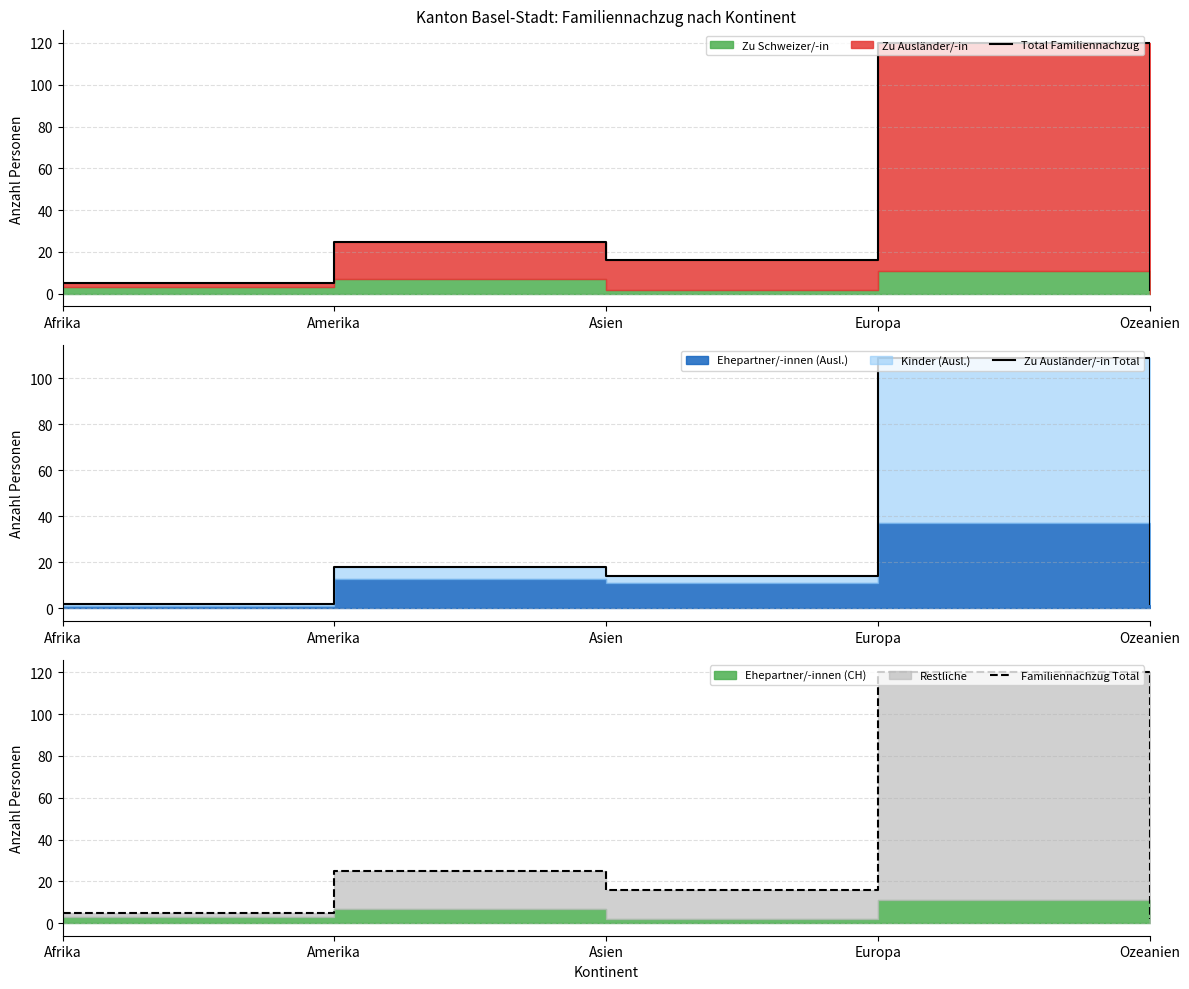

How many data points in Familiennachzug Total are above 16?

2